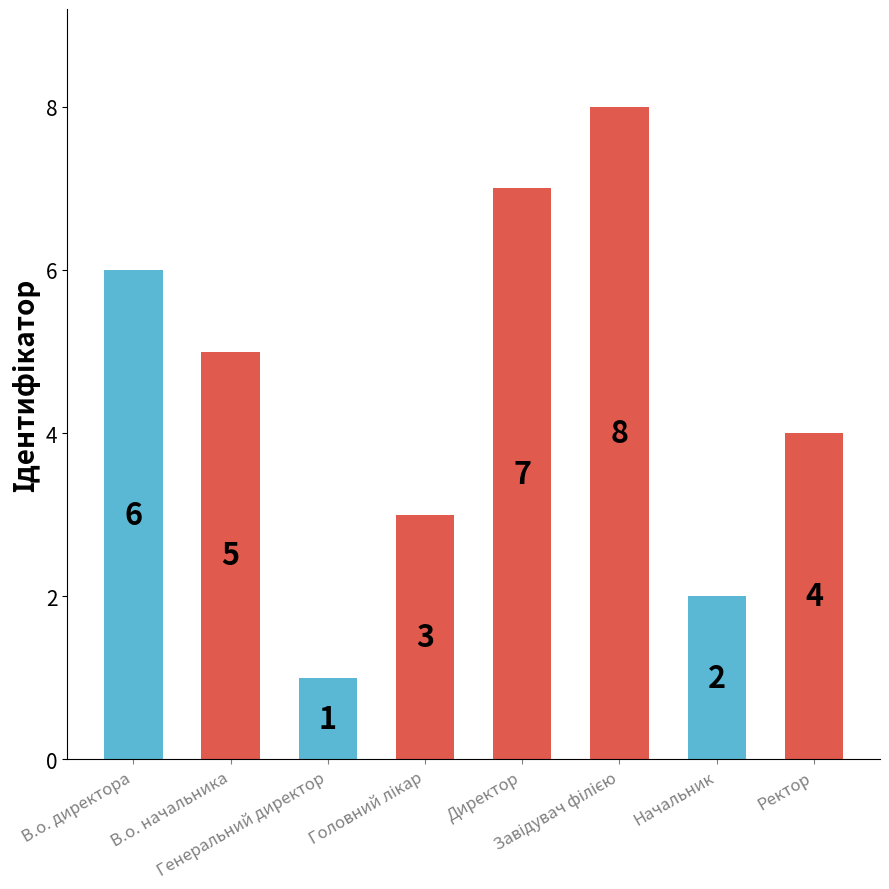

What is the greatest value displayed?

8